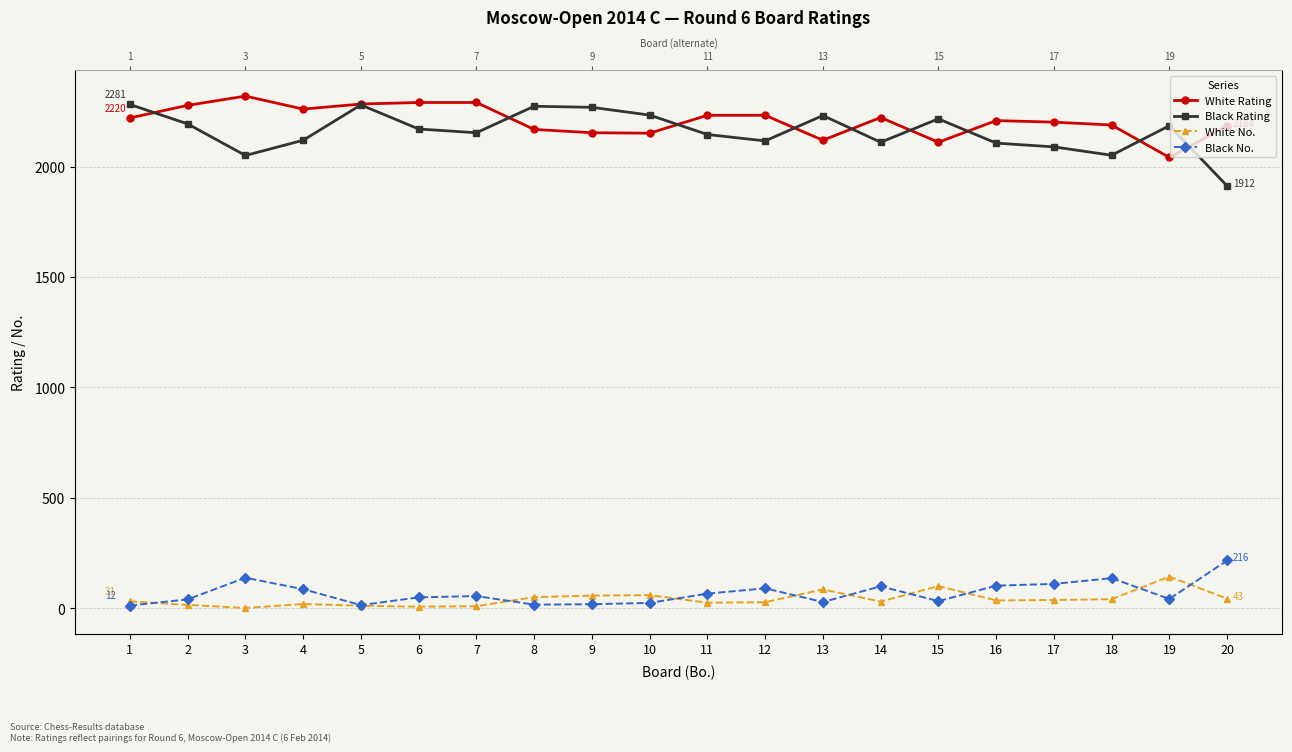

Which series has the widest spread of values?

Black Rating